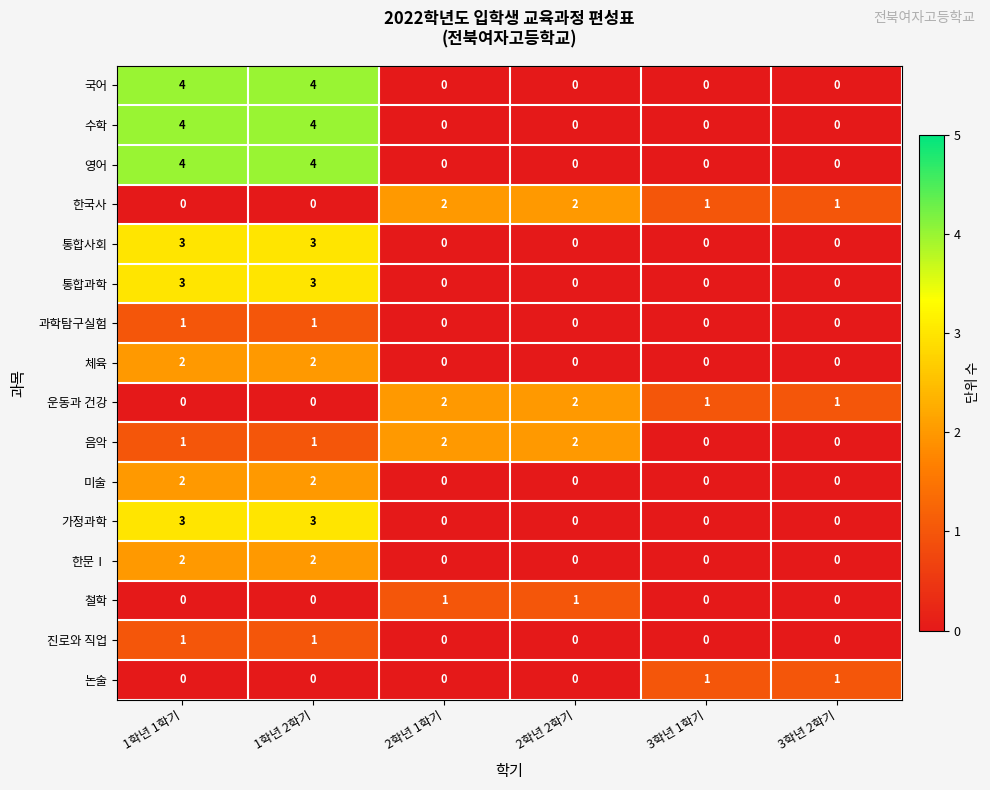

What is the total value across all series at 2학년 1학기?

7